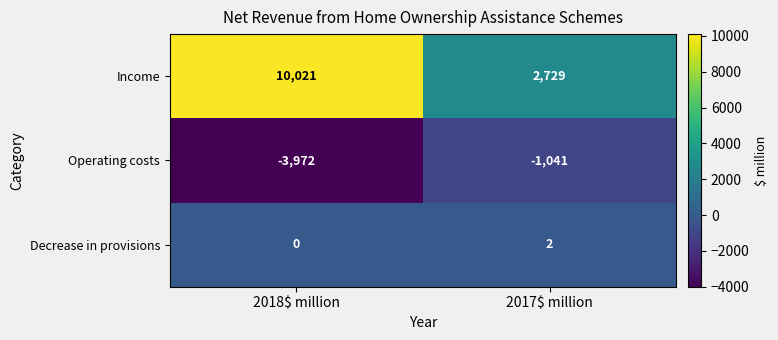

What is the spread (max minus min) of values at 2018$ million?

13993